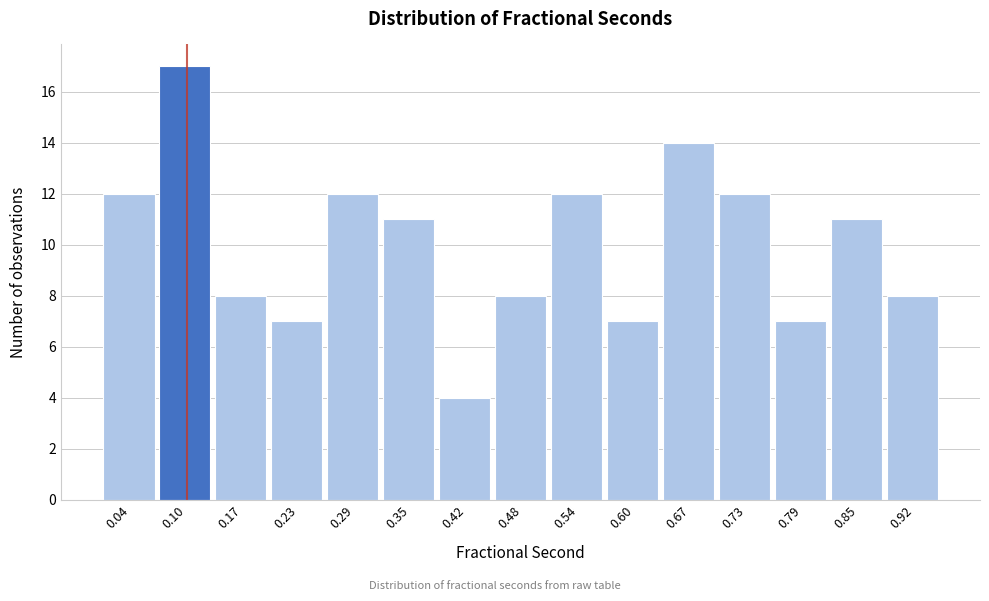

Reading left to right, list every bar in this chart as the range it spans on the x-axis followed by its height. Neither the bar edges nor the heights are printed on the chart, so give them approximately, as read against the axes.

0.01 to 0.07: 12
0.07 to 0.14: 17
0.14 to 0.20: 8
0.20 to 0.26: 7
0.26 to 0.32: 12
0.32 to 0.39: 11
0.39 to 0.45: 4
0.45 to 0.51: 8
0.51 to 0.57: 12
0.57 to 0.64: 7
0.64 to 0.70: 14
0.70 to 0.76: 12
0.76 to 0.82: 7
0.82 to 0.89: 11
0.89 to 0.95: 8